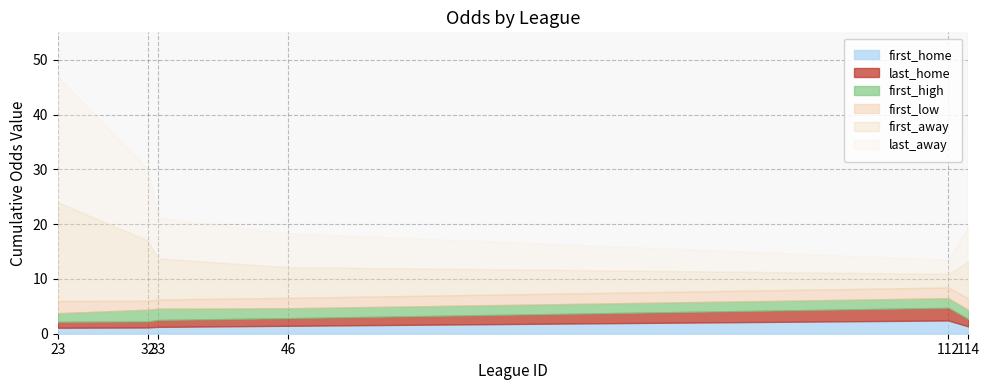

Reading right to left, list all the values displayed in this chart.

first_home: 114=1.3	112=2.4	46=1.4	33=1.2	32=1.1	23=1.1
last_home: 114=1.3	112=2.3	46=1.4	33=1.2	32=1.1	23=1.1
first_high: 114=1.7	112=1.8	46=1.8	33=2.1	32=2.1	23=1.6
first_low: 114=2.1	112=1.9	46=1.9	33=1.7	32=1.6	23=2.2
first_away: 114=6.8	112=2.5	46=5.6	33=7.5	32=11.0	23=18.0
last_away: 114=6.5	112=2.6	46=6.2	33=7.5	32=13.0	23=23.0